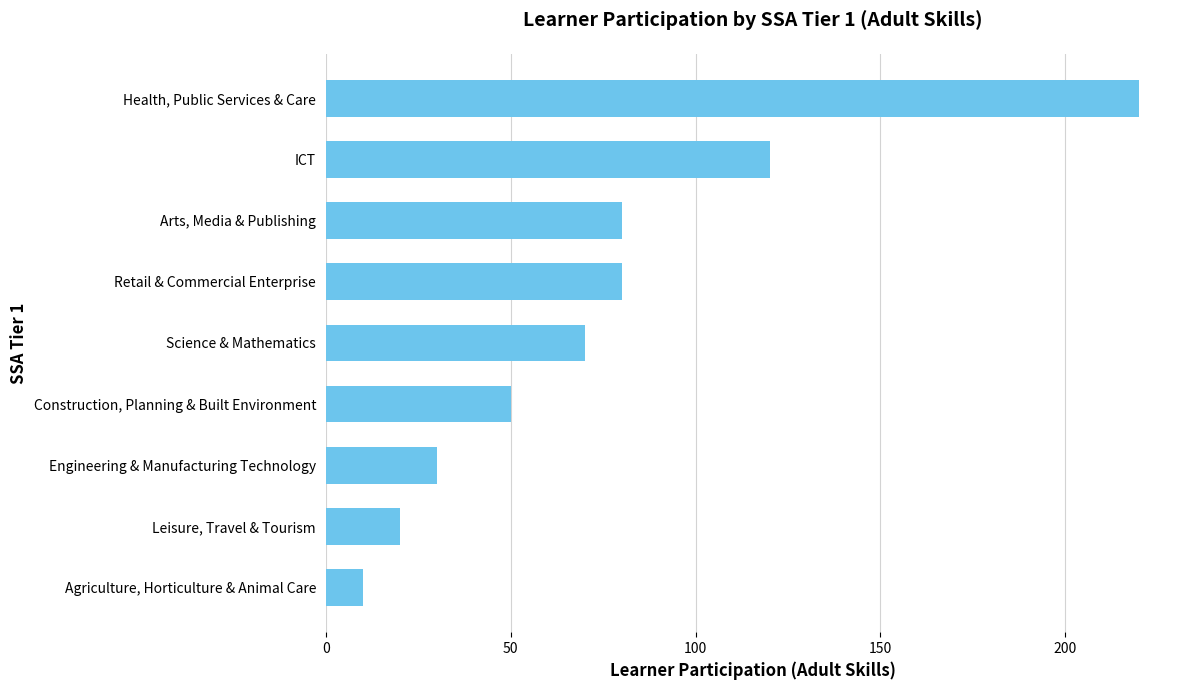

Approximately how many times larger is the value at Health, Public Services & Care compared to Construction, Planning & Built Environment?

4.4